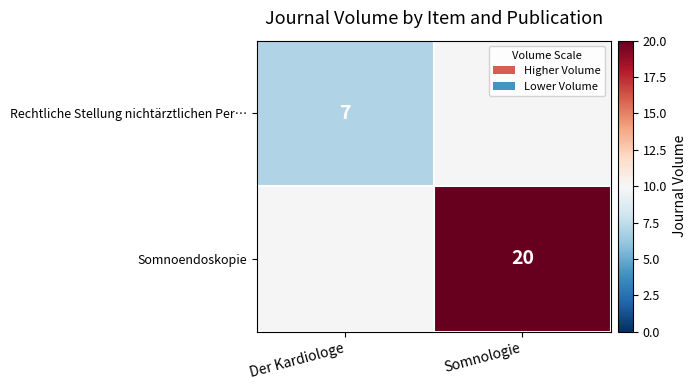

Is it true that Somnoendoskopie equals 20 at Somnologie?

True